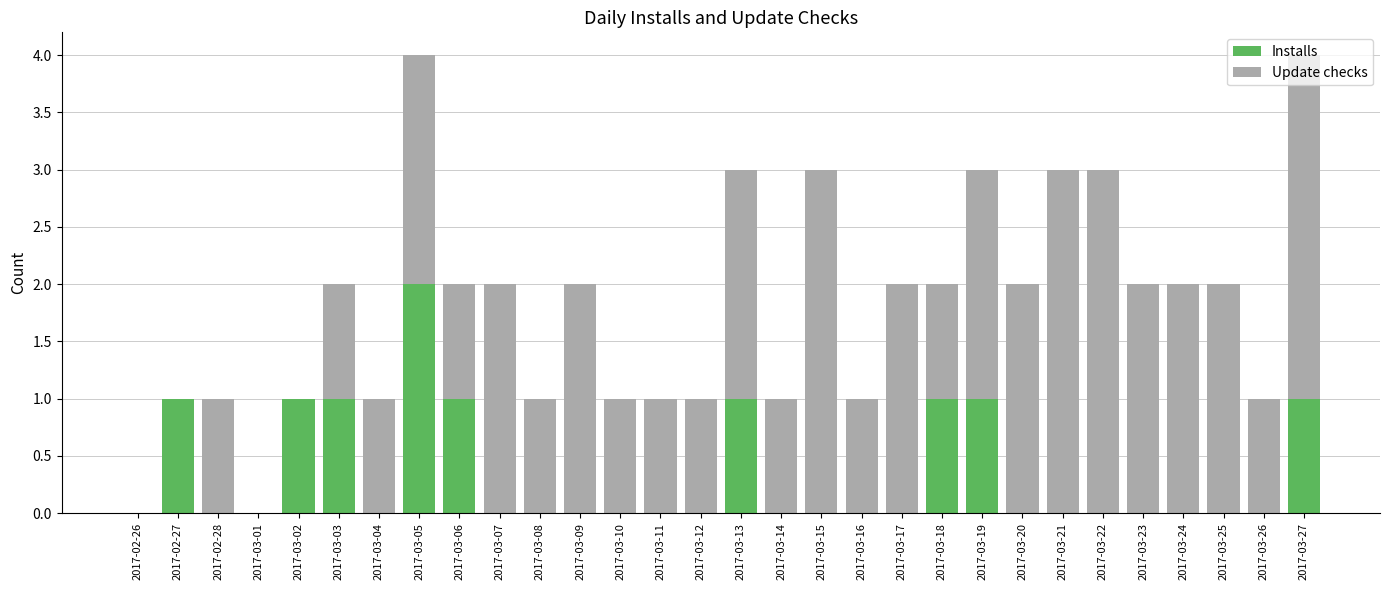

What is the sum of all Installs values?

10